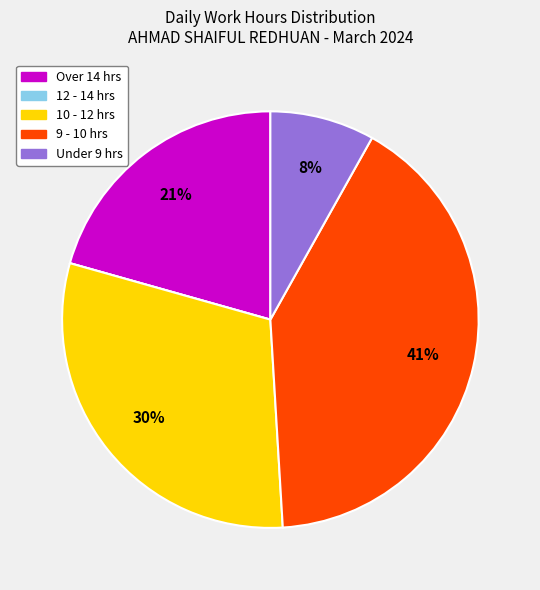

To the nearest percent, what is the difference between the largest and smallest slice percentages?

41%